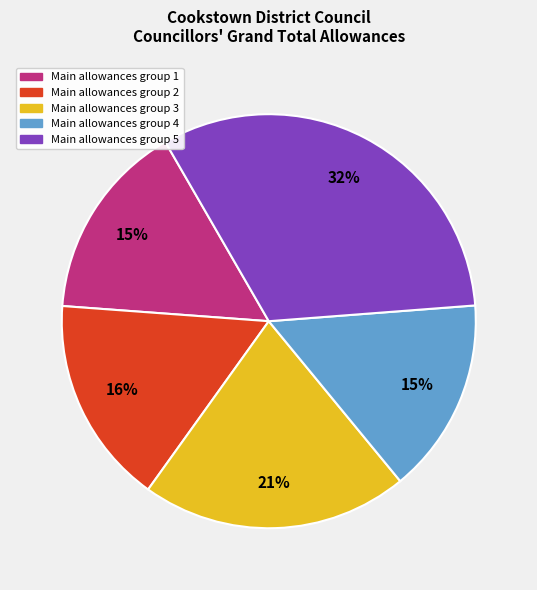

Is there a majority slice in this chart?

No